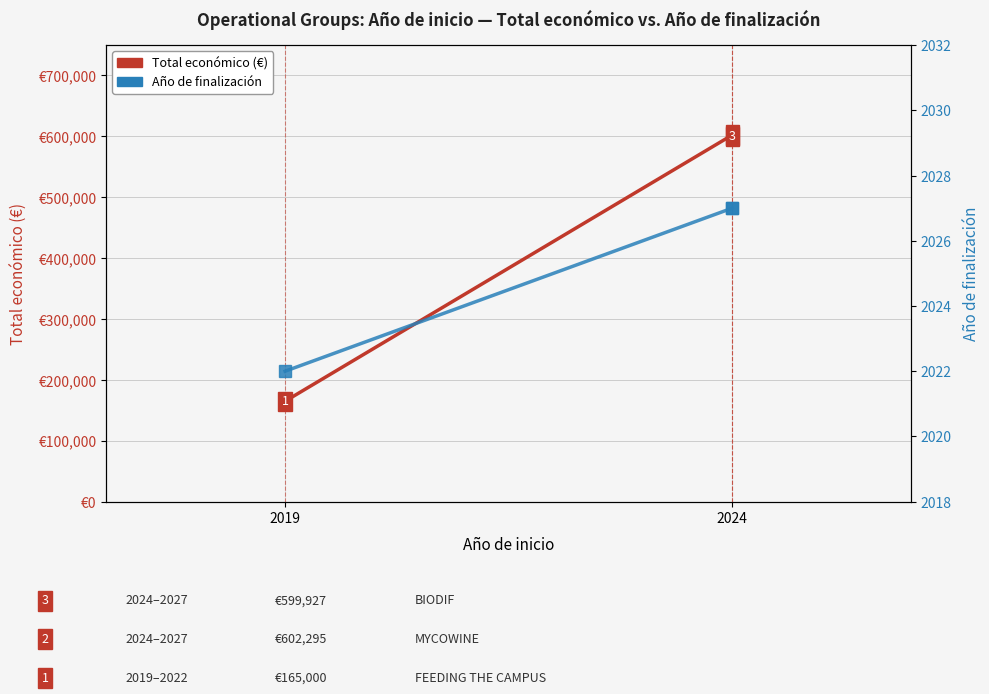

Is this an area chart (filled region under the line)?

No